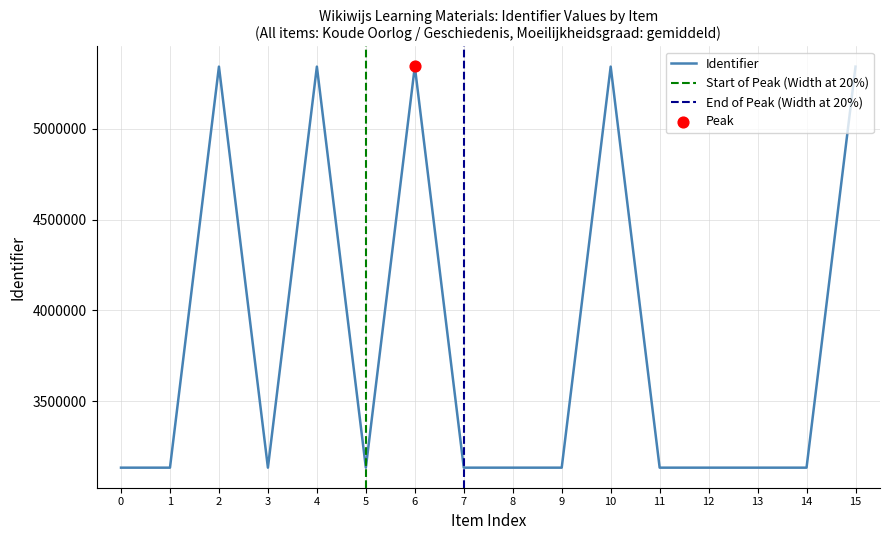

The value of Identifier at 15 is 2931561. True or false?

False